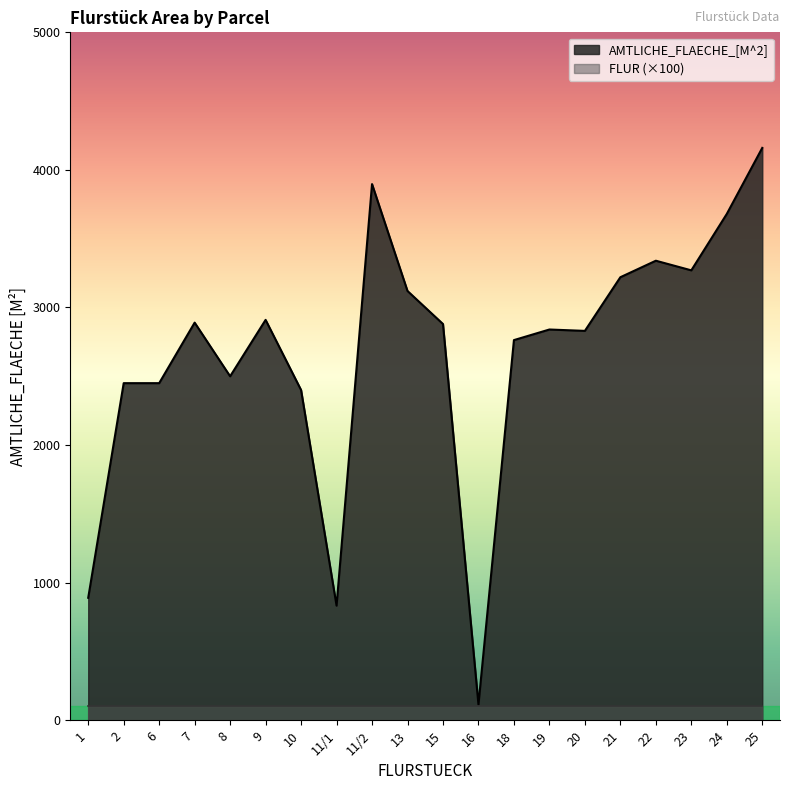

Where is the first local maximum?

7